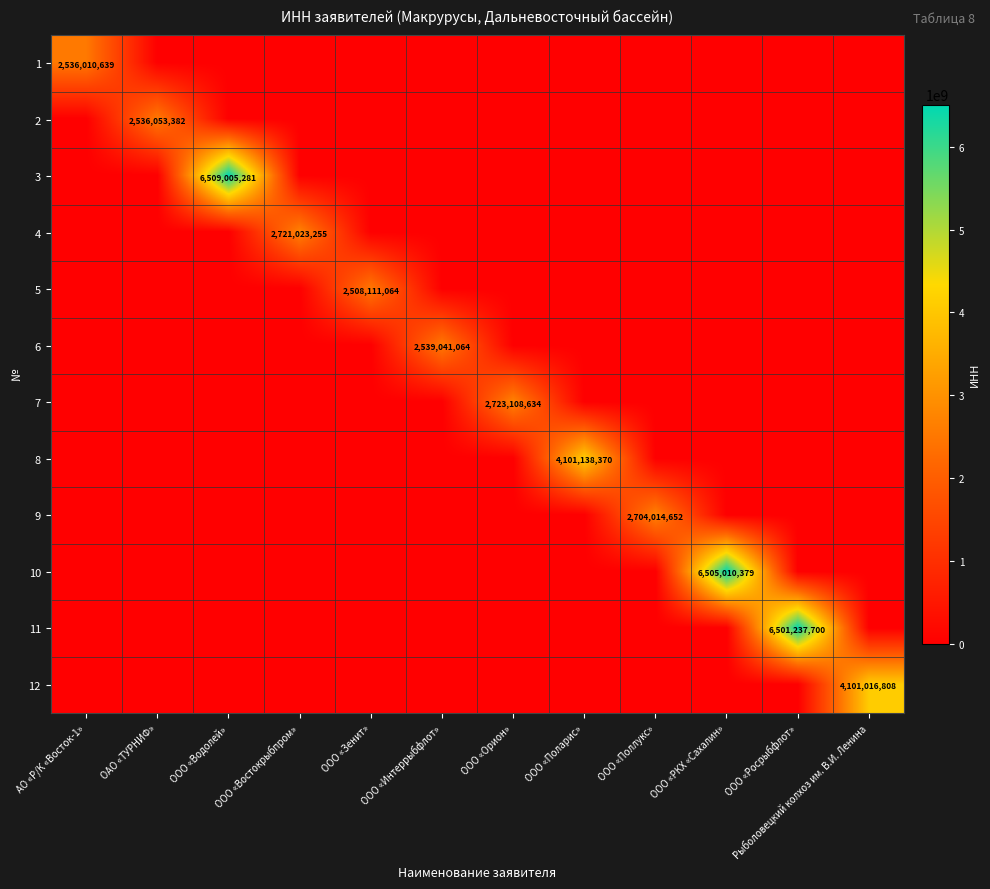

At which category is the sum across all series the highest?

ООО «Водолей»